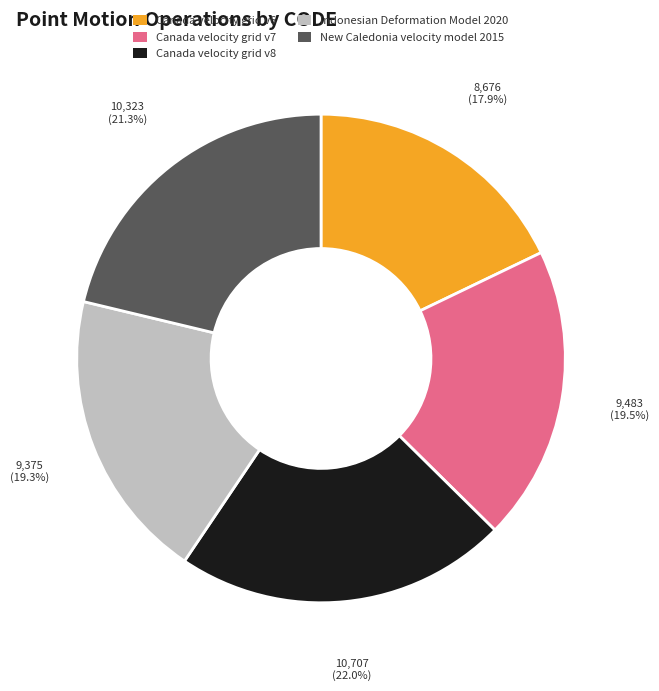

Does Indonesian Deformation Model 2020 represent more than half of the total?

No